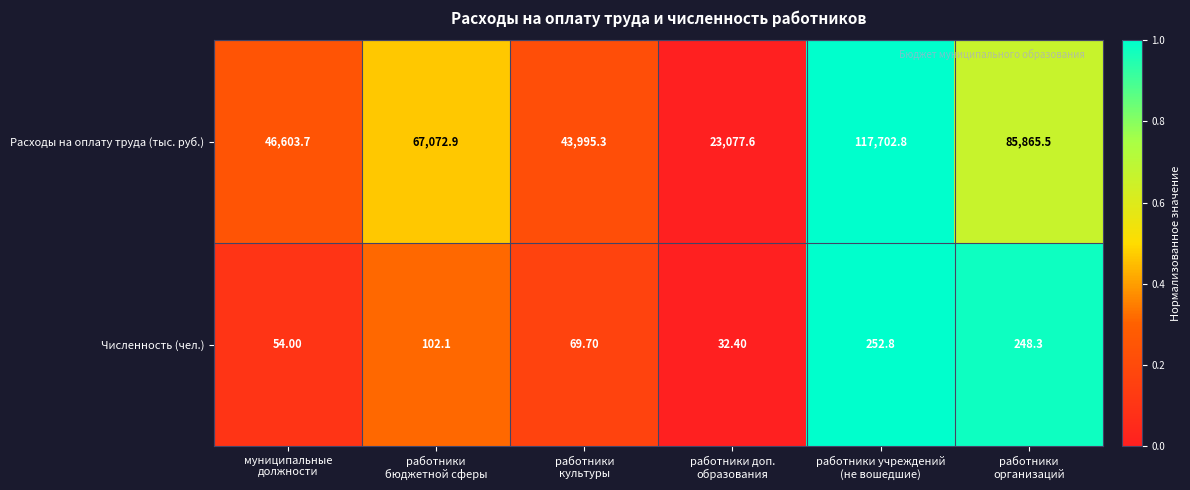

Which series has the widest spread of values?

Расходы на оплату труда (тыс. руб.)